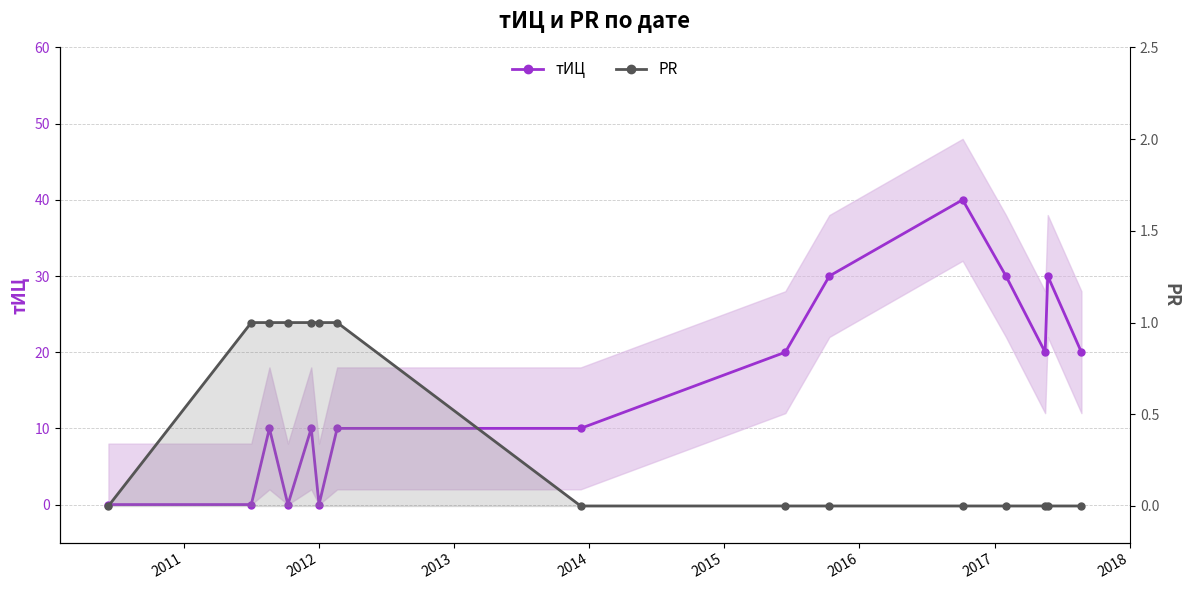

True or false: PR has a value of 0 at 2017.

True